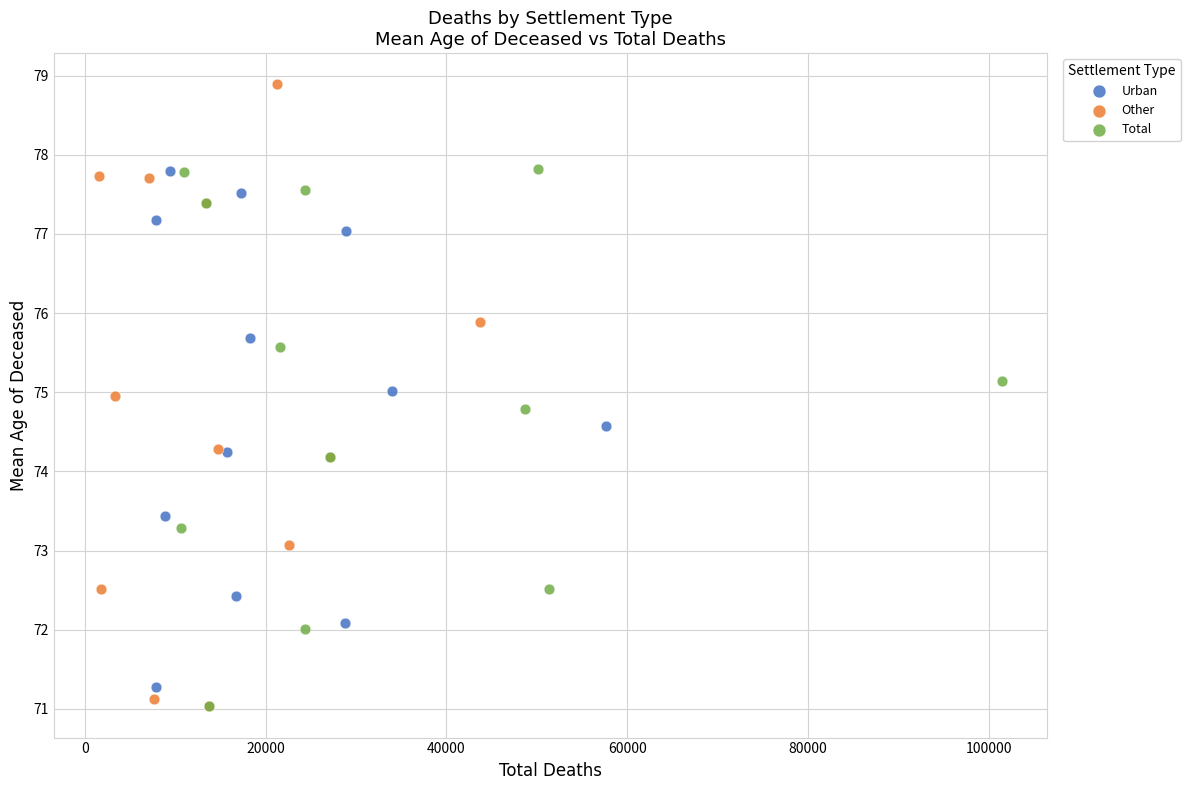

Which series reaches the maximum Y coordinate?

Other